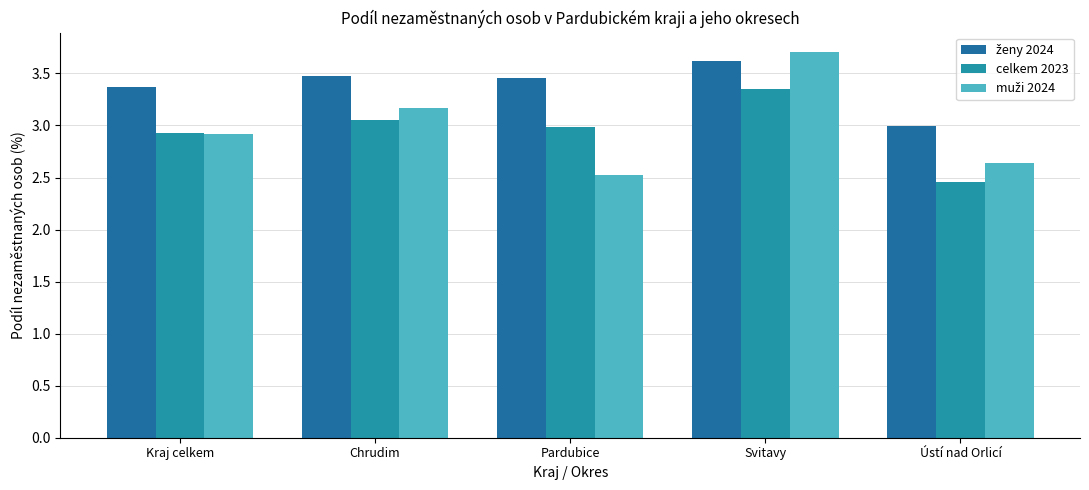

How many bars are there in total?

15